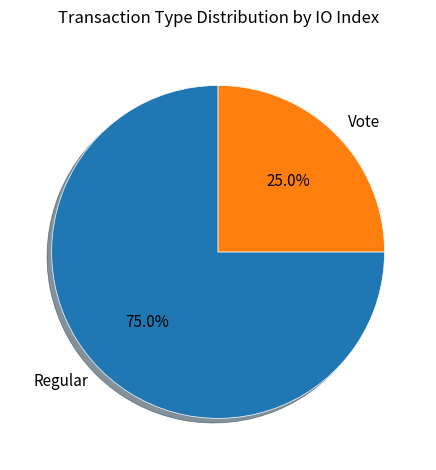

What percentage is the Vote slice, to the nearest percent?

25%